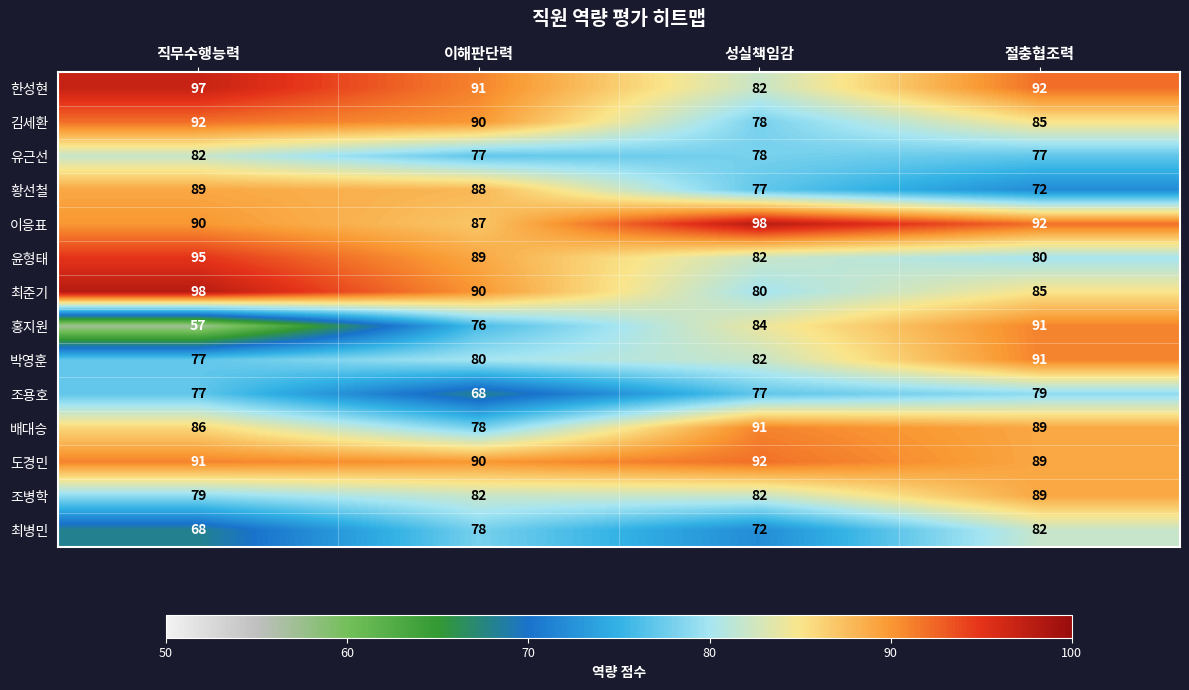

What is the sum of the 도경민 values at 이해판단력 and 절충협조력?

179